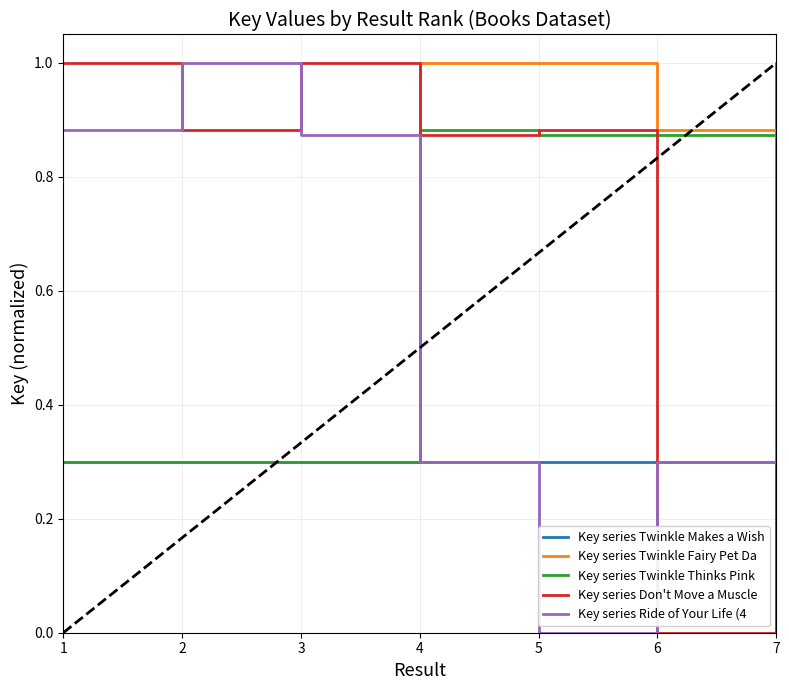

What is the difference between the highest and lowest values at 5?

1.0